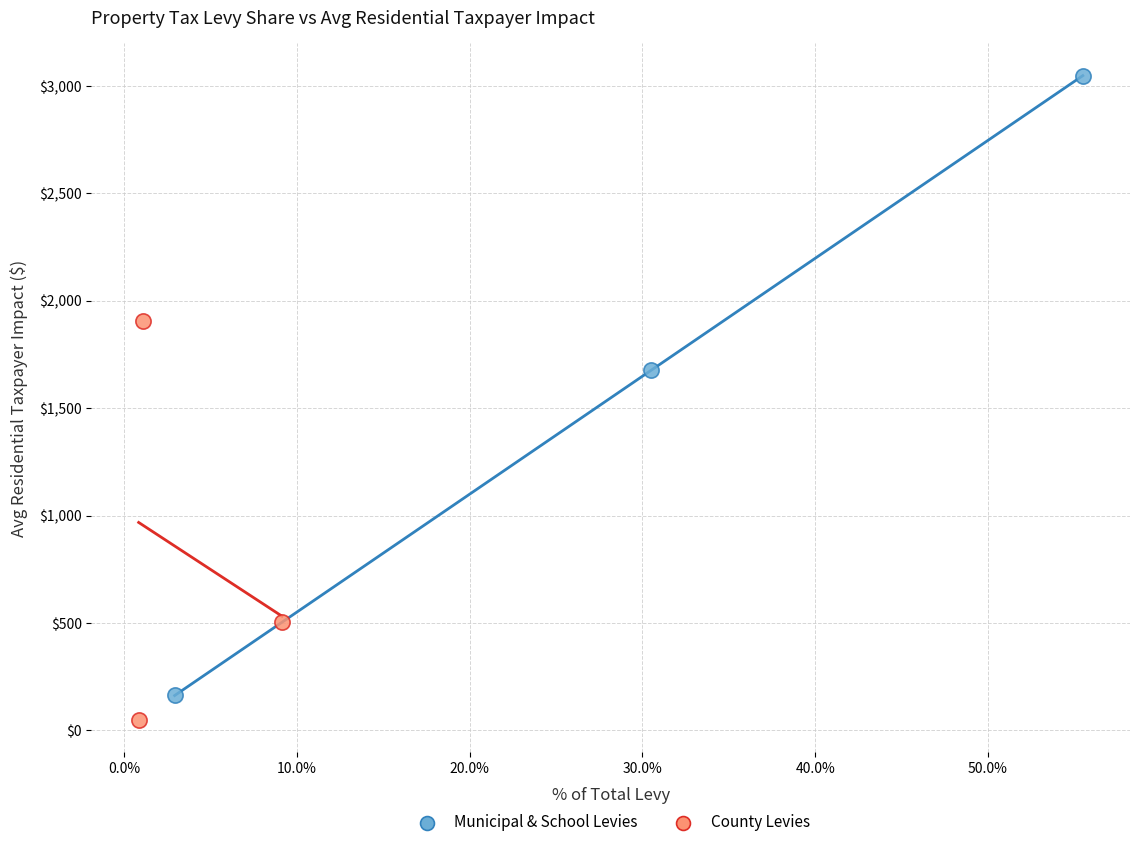

Which series has the largest Y range (max minus min)?

Municipal & School Levies